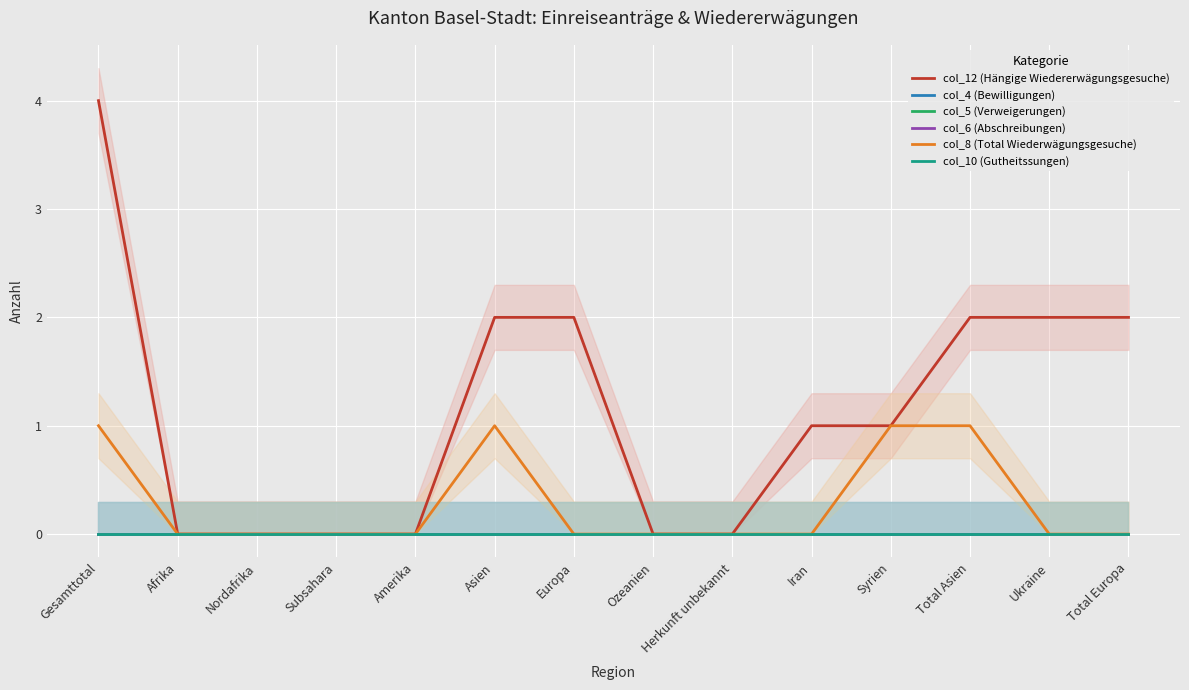

The col_12 (Hängige Wiedererwägungsgesuche) series shows 1 at Syrien. True or false?

True